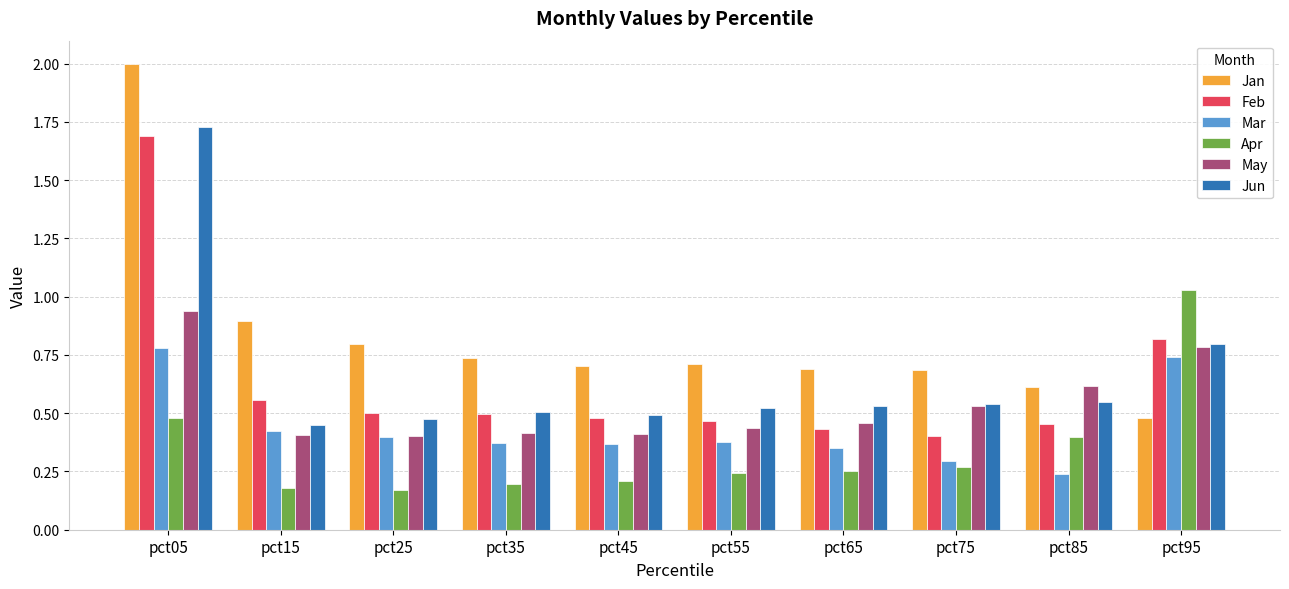

Which series changed the most between pct15 and pct75?

Jan